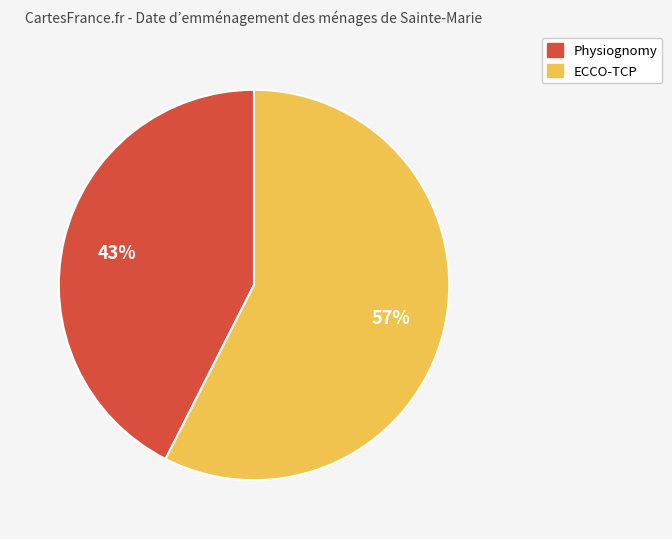

How many segments does this pie chart have?

2